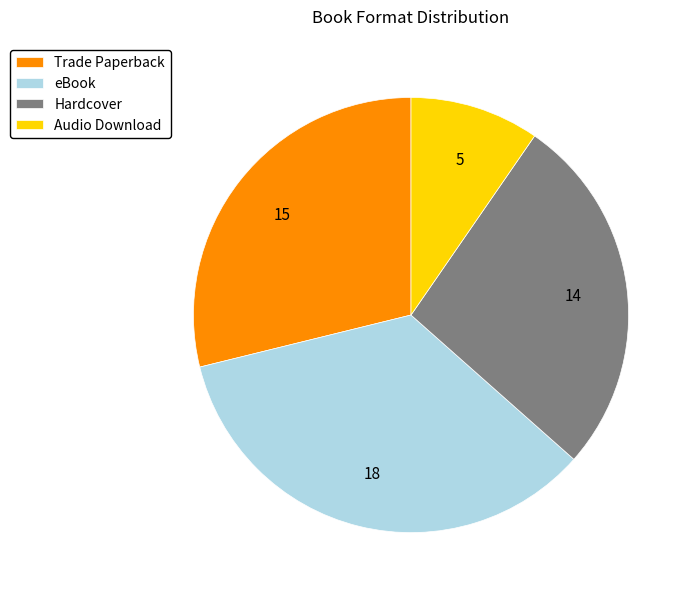

Which category has the smallest portion of the pie?

Audio Download